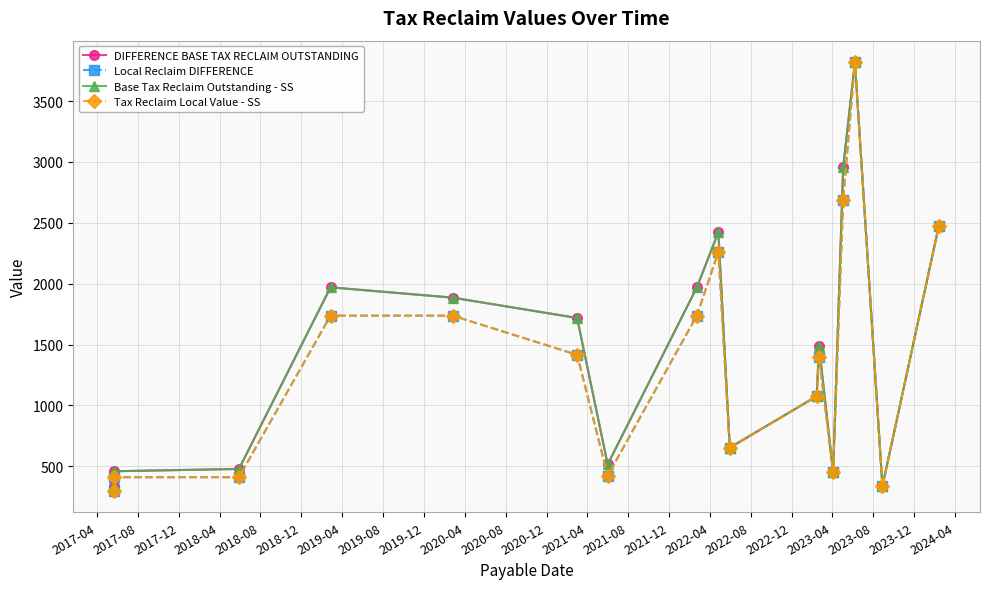

What is the difference between the second highest and minimum values in the Base Tax Reclaim Outstanding - SS series?

2620.6